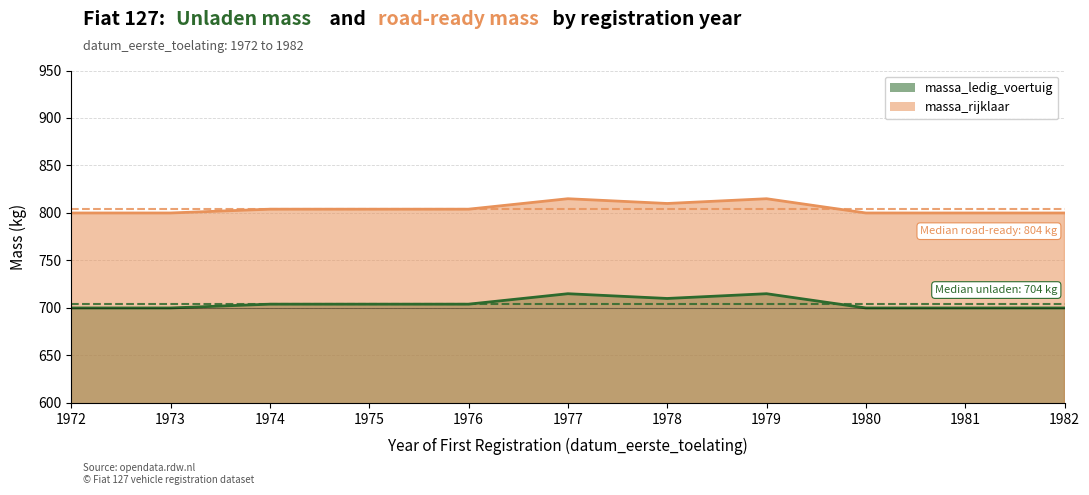

What is the difference between the second highest and second lowest values in the massa_ledig_voertuig series?

15